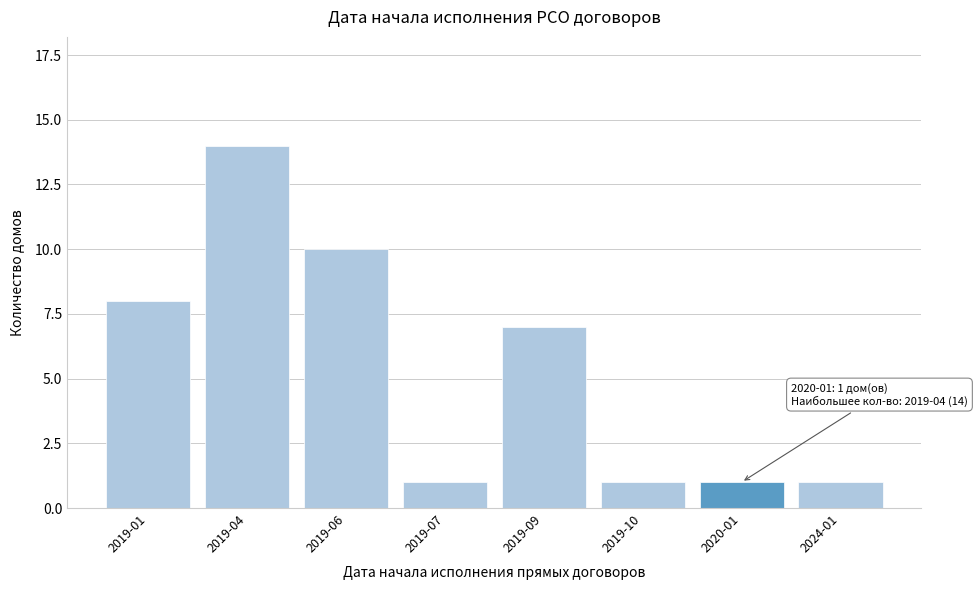

Reading left to right, what are all the values shown in this chart?

8	14	10	1	7	1	1	1